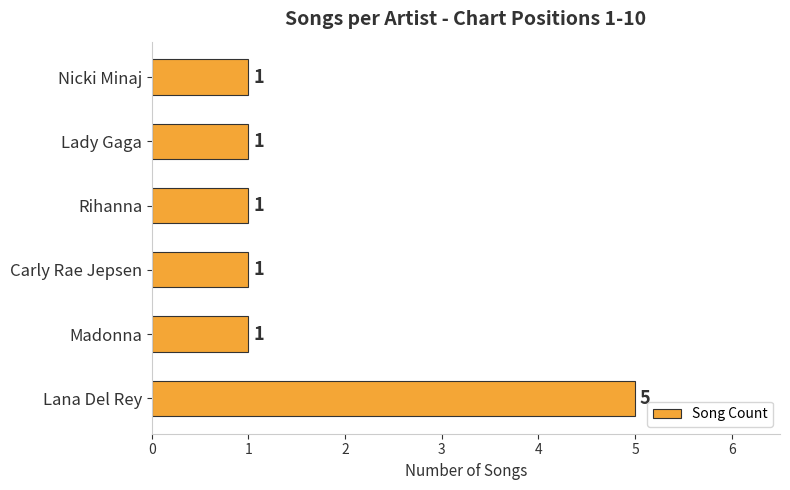

What is the approximate value at Lana Del Rey?

5